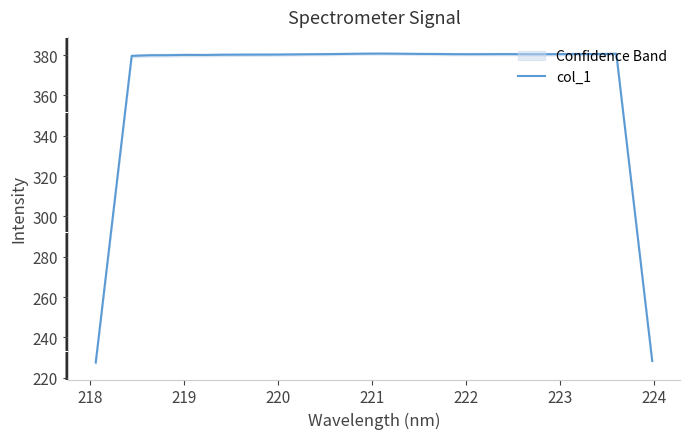

What is the highest value of the col_1 series?

380.7